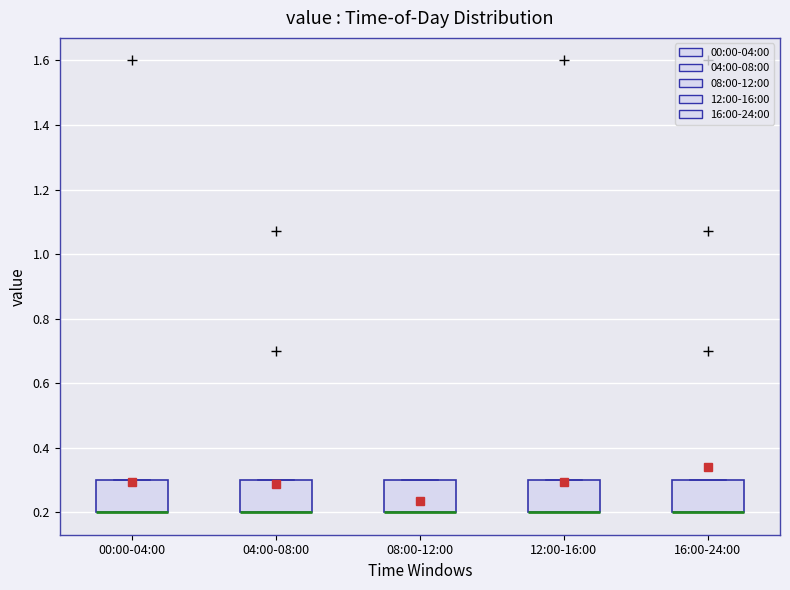

Where is the upper edge of the box for 16:00-24:00 on the y-axis? The values are not printed on the chart, so give them approximately, as read against the axis.

0.3